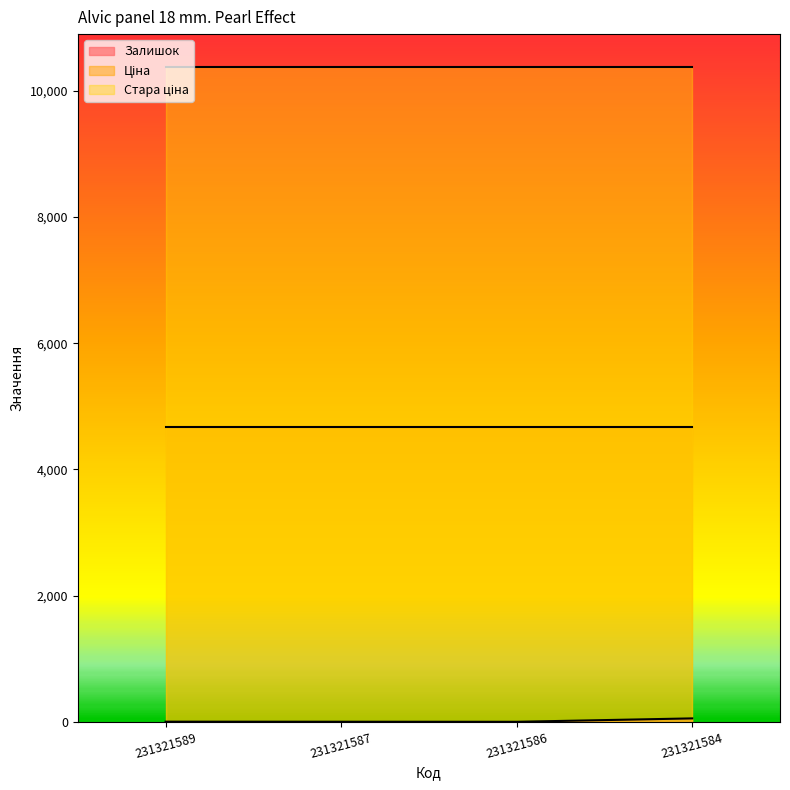

True or false: Стара ціна and Ціна cross at least once.

False